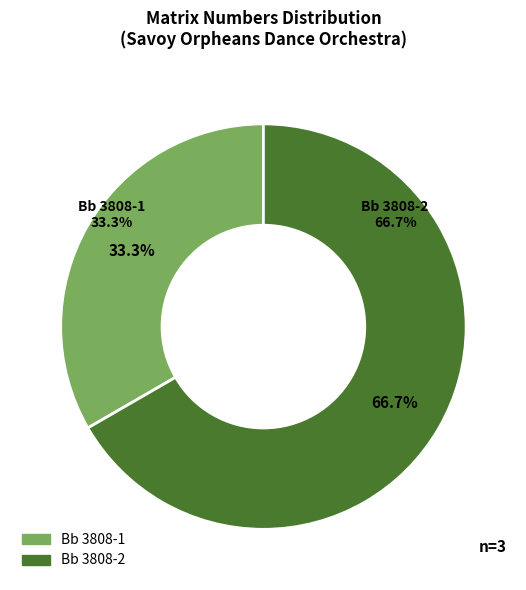

What portion of the pie excludes Bb 3808-2?

33.3%